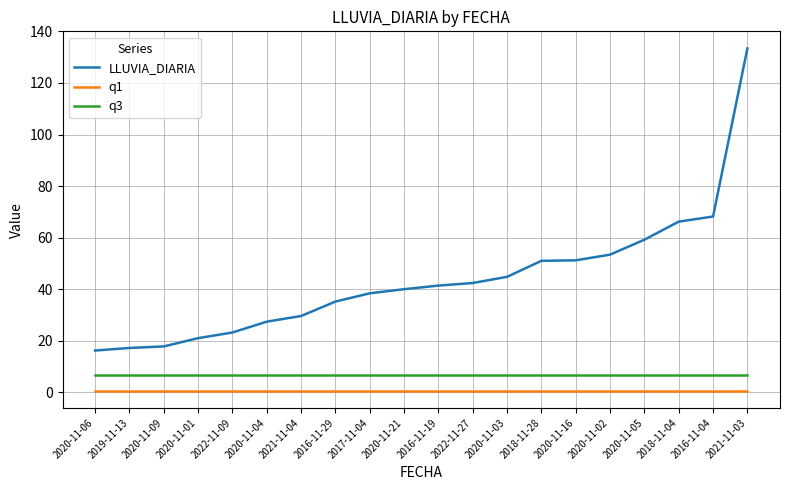

The LLUVIA_DIARIA series shows 35.2 at 2016-11-29. True or false?

True